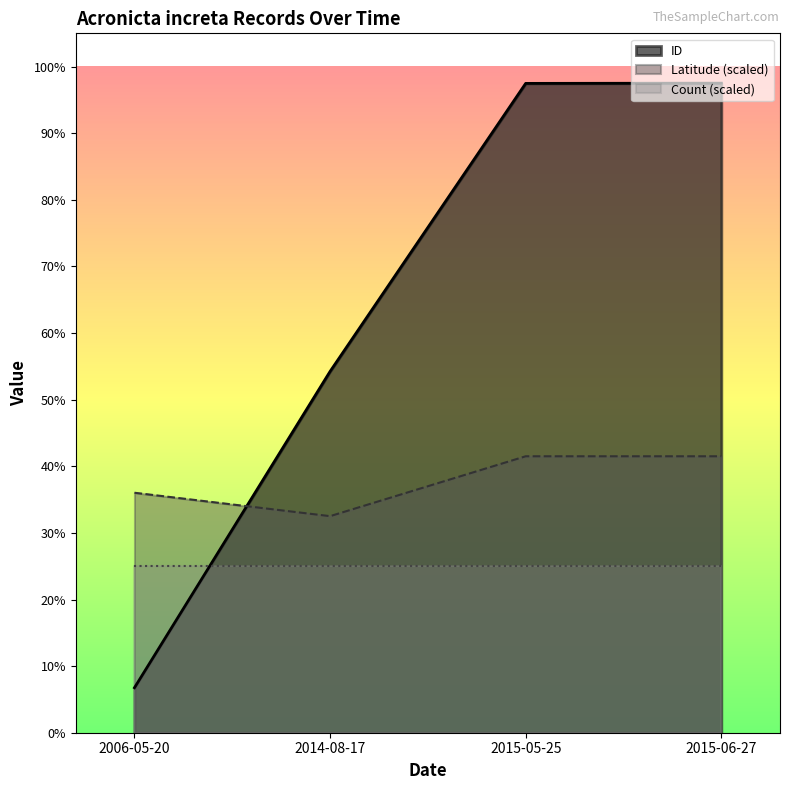

Does the chart display data point markers on the line(s)?

No